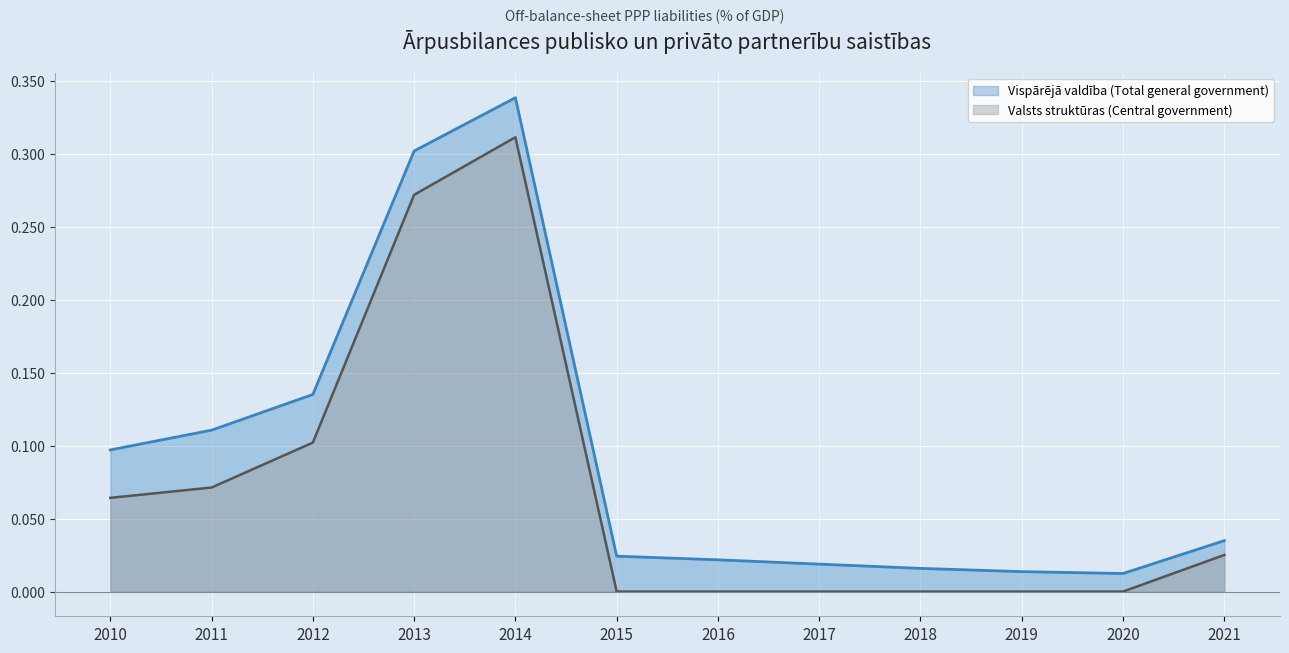

True or false: Vispārējā valdība (Total general government) has a value of 0.0 at 2020.

True